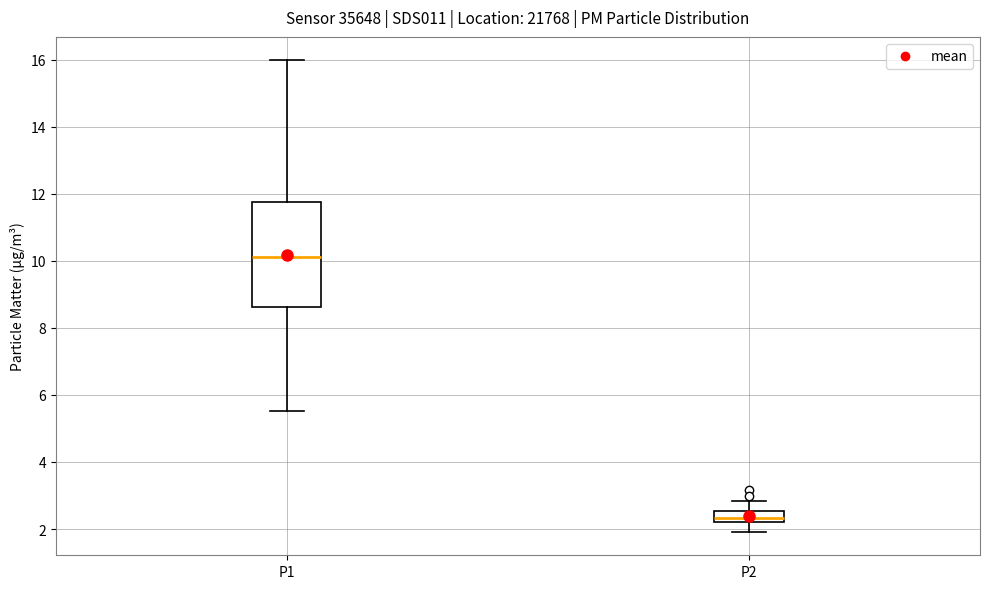

Reading left to right, transcribe this box plot: for each box, give where its median line is, the range the box spans, and where its two whiskers end, as read against the y-axis. The values are not printed on the chart, so give them approximately, as read against the axis.

P1: median 10.2, box 8.6 to 11.8, whiskers 5.6 to 16.0
P2: median 2.4, box 2.2 to 2.6, whiskers 2.0 to 2.8